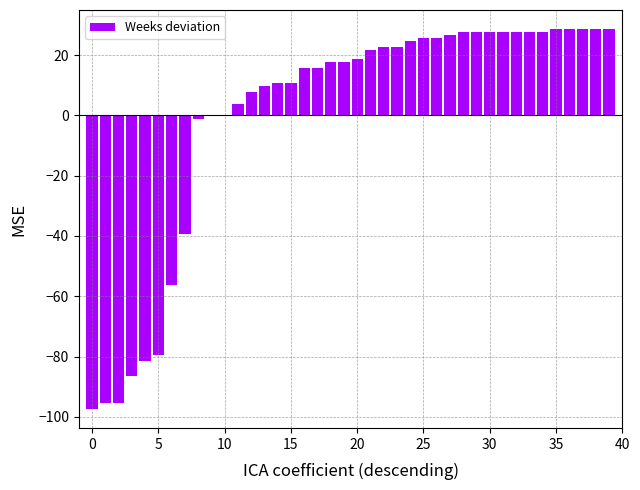

What is the greatest value displayed?

28.6